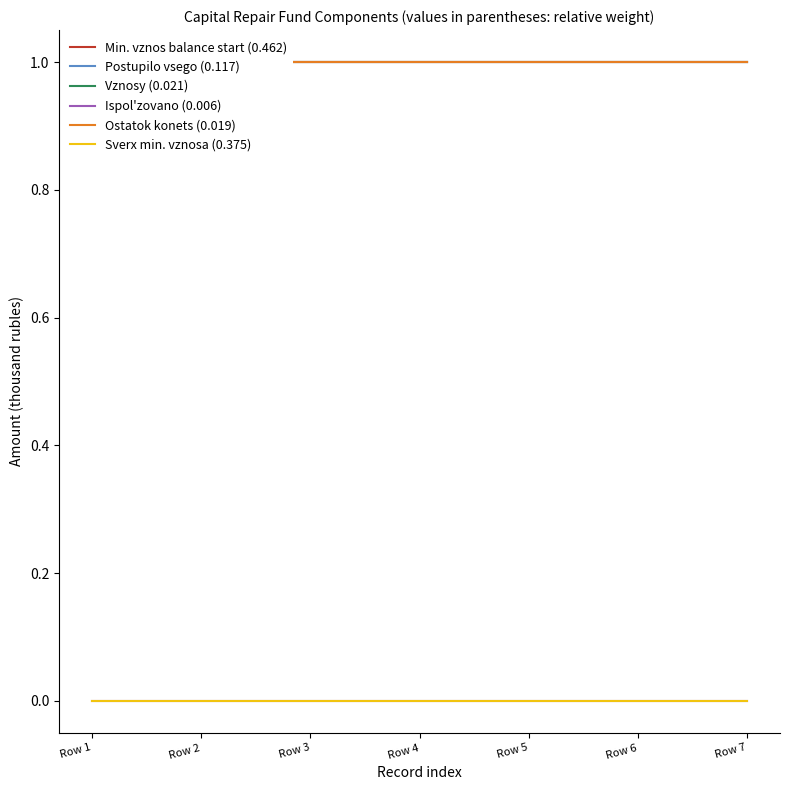

Reading left to right, extract all data points from this chart.

Min. vznos balance start (0.462): Row 1=1	Row 2=1	Row 3=1	Row 4=1	Row 5=1	Row 6=1	Row 7=1
Postupilo vsego (0.117): Row 1=1	Row 2=1	Row 3=1	Row 4=1	Row 5=1	Row 6=1	Row 7=1
Vznosy (0.021): Row 1=1	Row 2=1	Row 3=1	Row 4=1	Row 5=1	Row 6=1	Row 7=1
Ispol'zovano (0.006): Row 1=0	Row 2=0	Row 3=0	Row 4=0	Row 5=0	Row 6=0	Row 7=0
Ostatok konets (0.019): Row 1=1	Row 2=1	Row 3=1	Row 4=1	Row 5=1	Row 6=1	Row 7=1
Sverx min. vznosa (0.375): Row 1=0	Row 2=0	Row 3=0	Row 4=0	Row 5=0	Row 6=0	Row 7=0